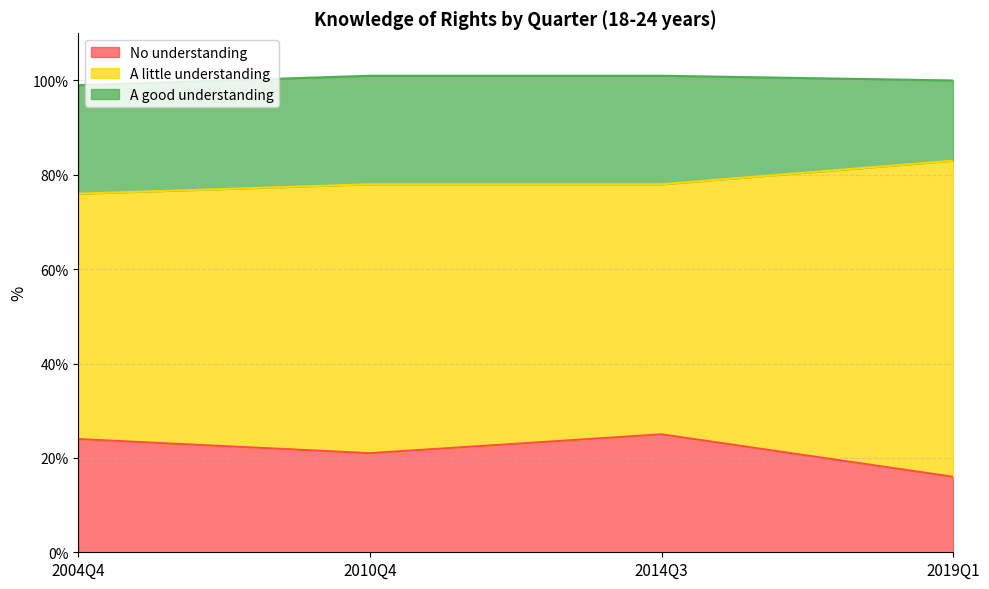

What is the approximate value of No understanding at 2014Q3?

25